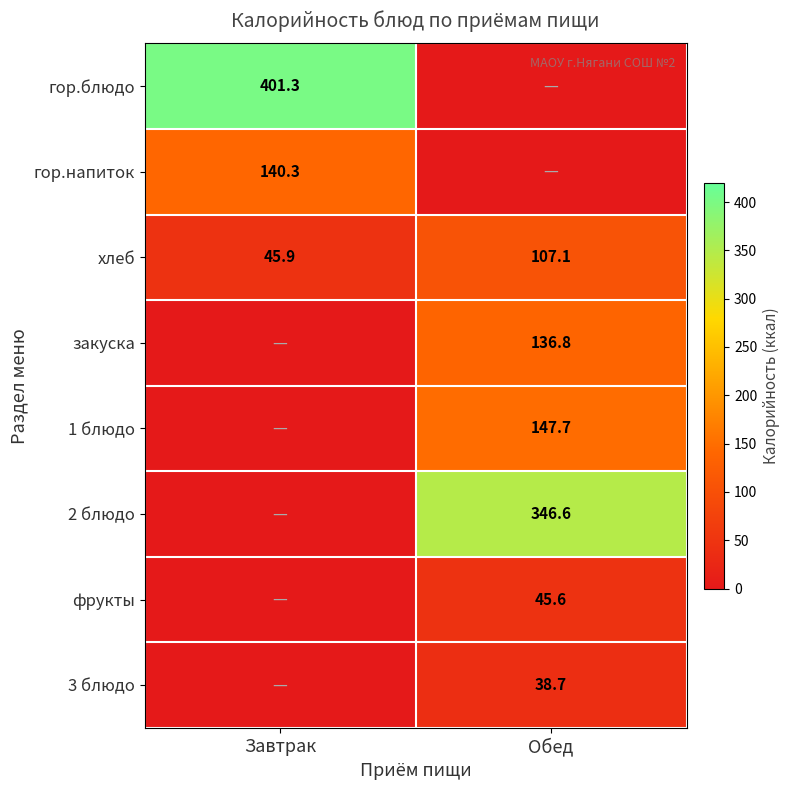

The 1 блюдо series shows 147.7 at Обед. True or false?

True